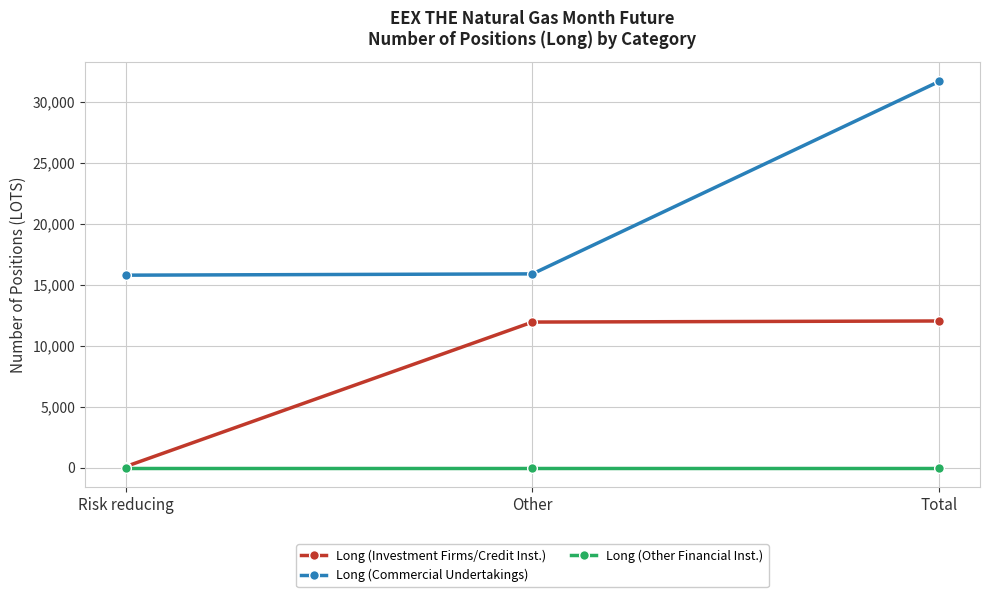

At which category is the sum across all series the highest?

Total